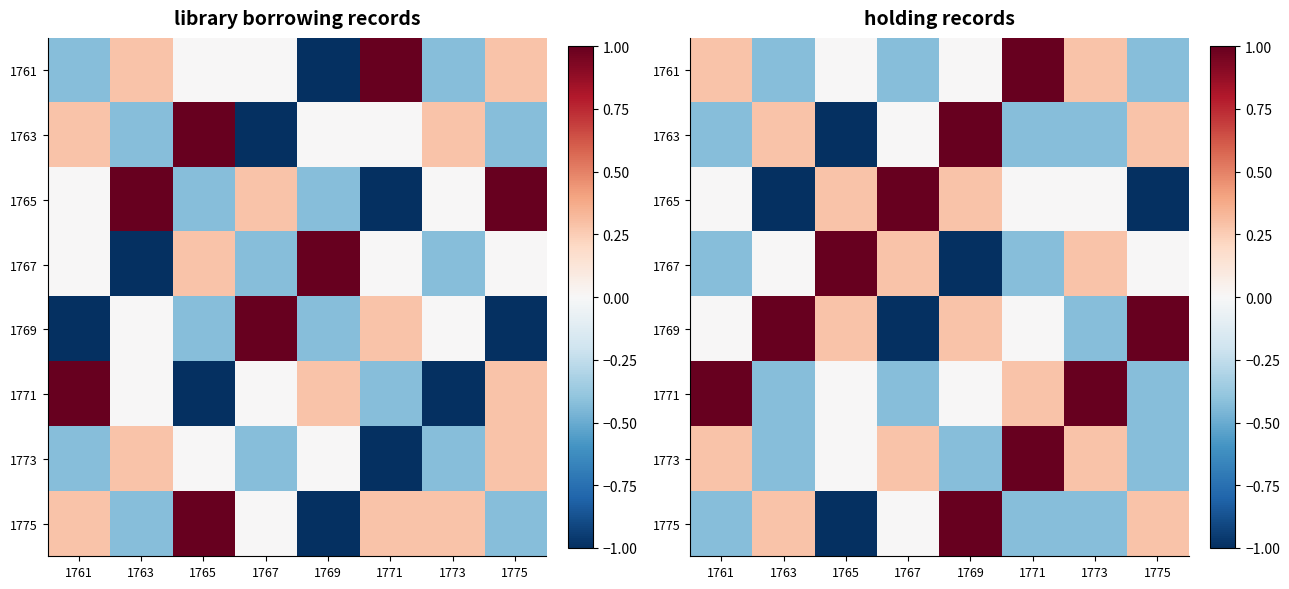

Which category has the lowest value in the 1771 series?

1763